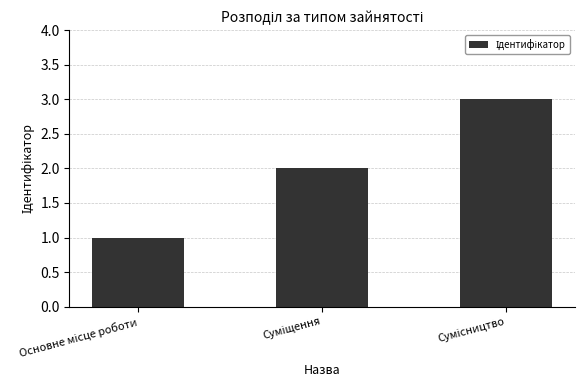

Count the number of categories in the chart.

3